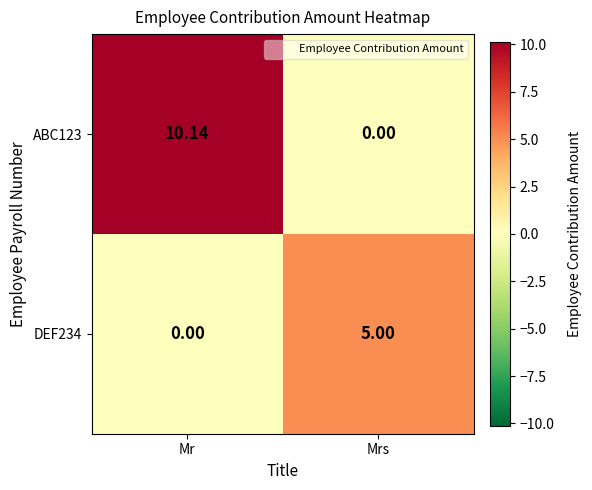

What is the total value across all series at Mr?

10.1